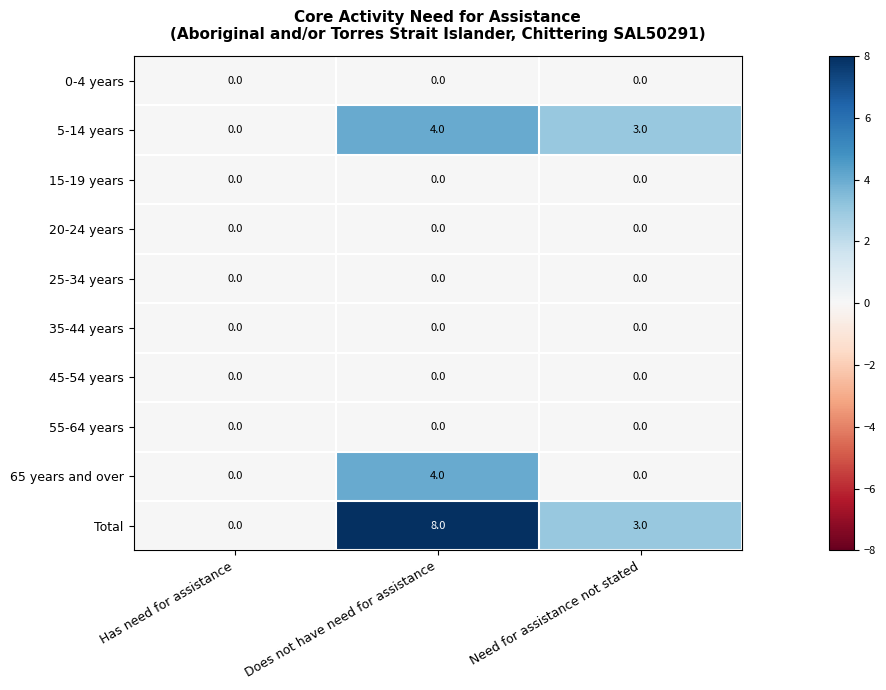

What is the difference between the highest and lowest values at Need for assistance not stated?

3